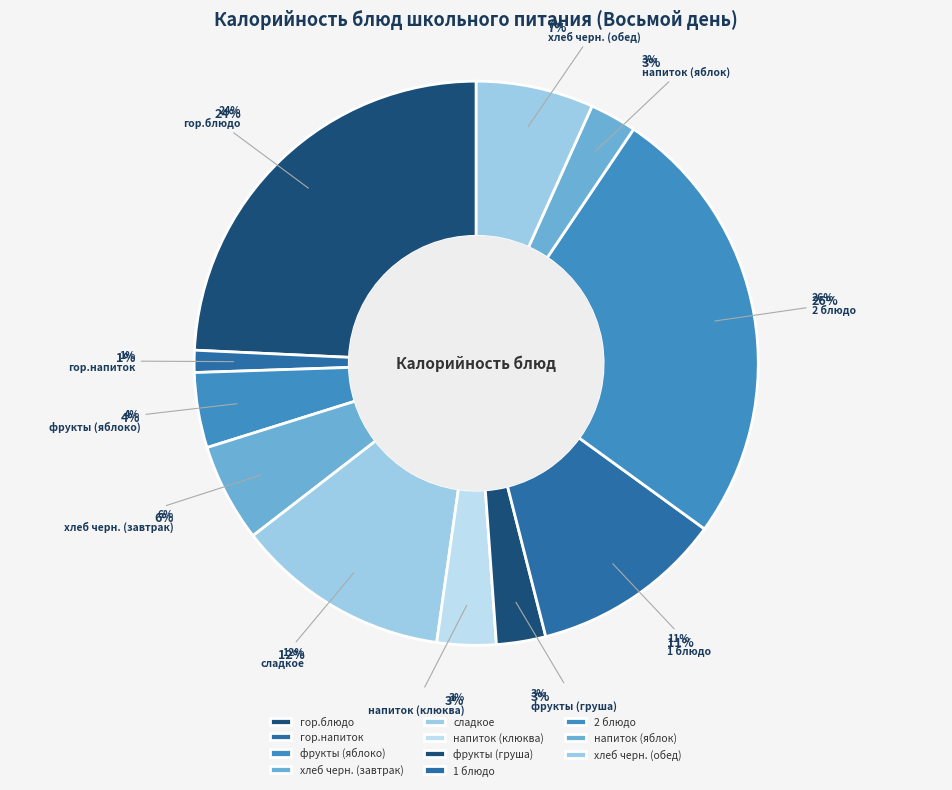

To the nearest percent, what portion does напиток (клюква) represent?

3%